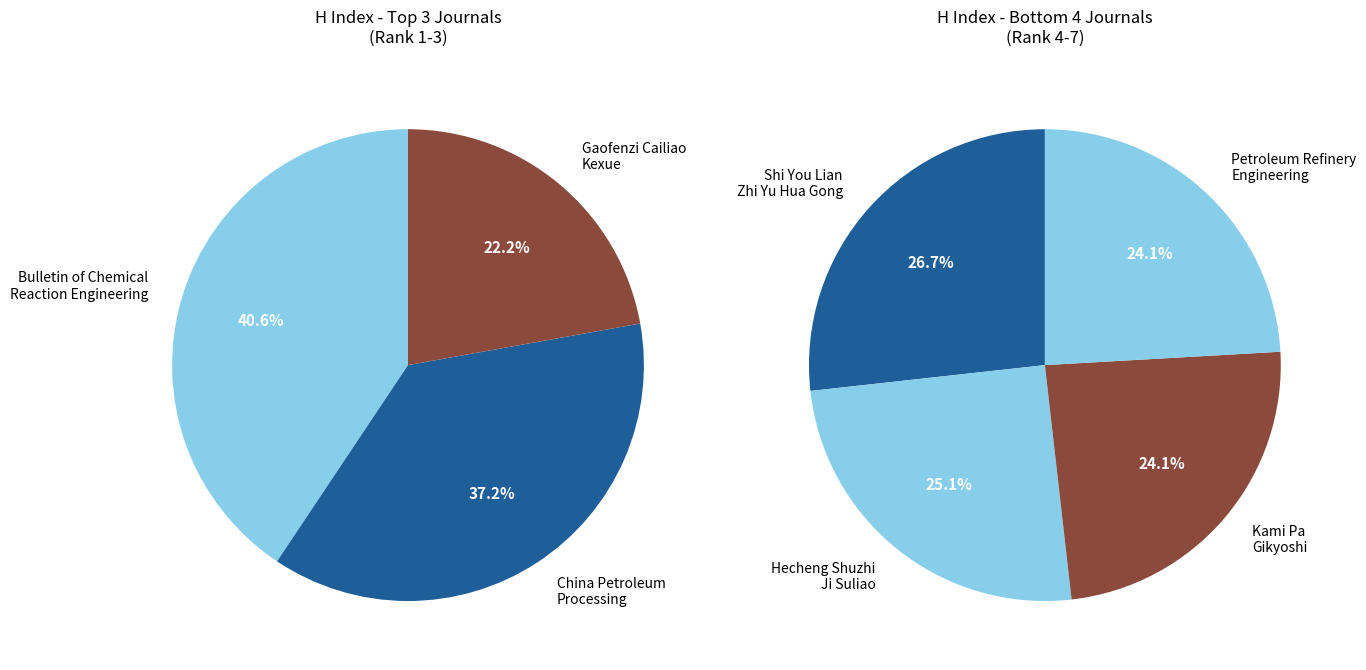

How many segments does this pie chart have?

7